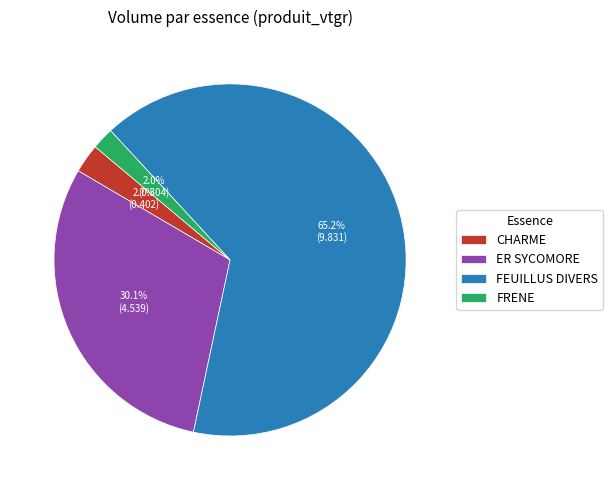

What is the majority slice?

FEUILLUS DIVERS